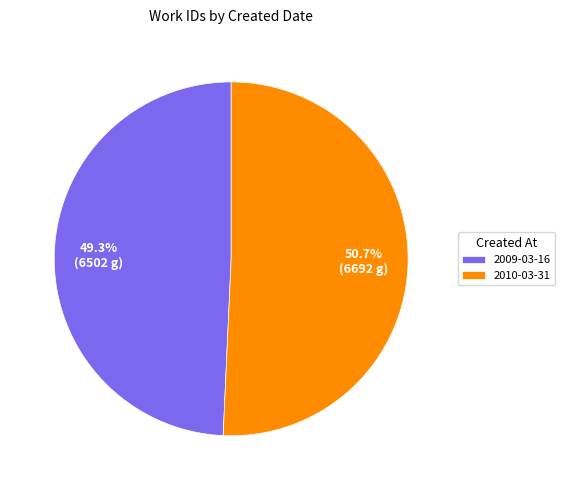

Rank the categories by value from lowest to highest.

2009-03-16, 2010-03-31